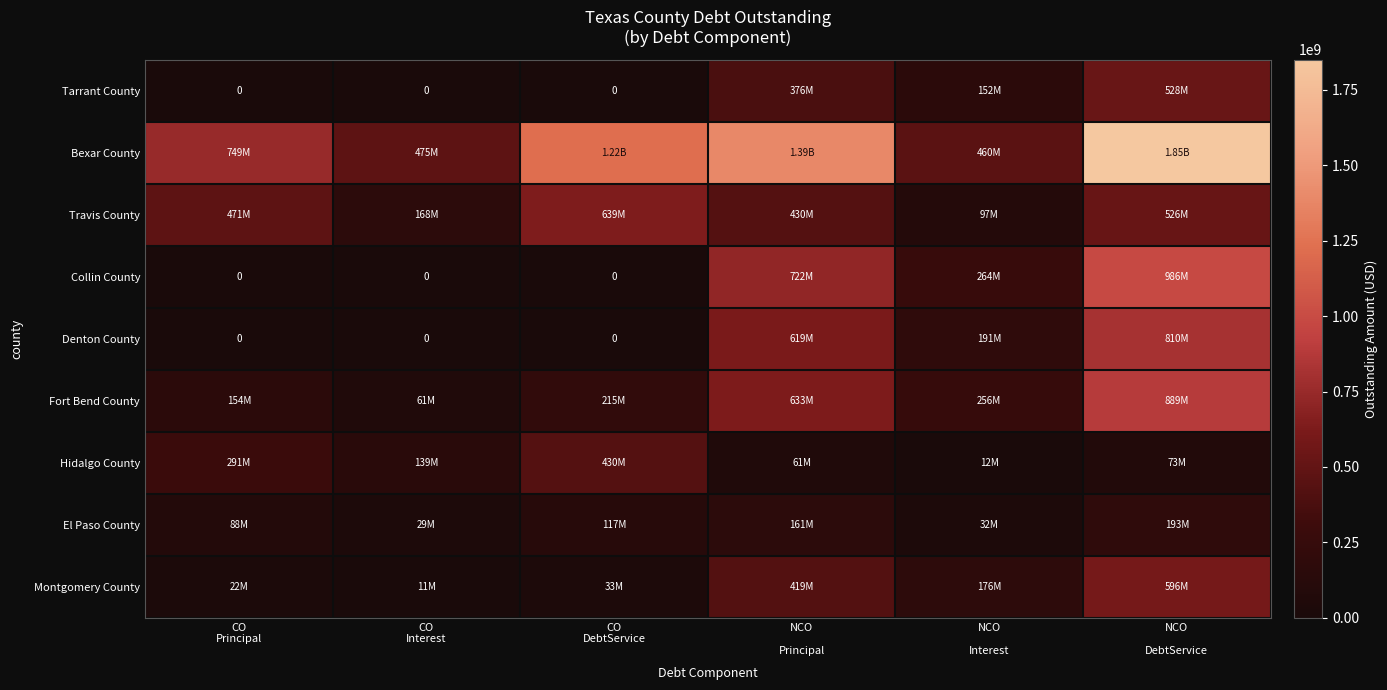

What is the sum of all Tarrant County values?

1056829846.8